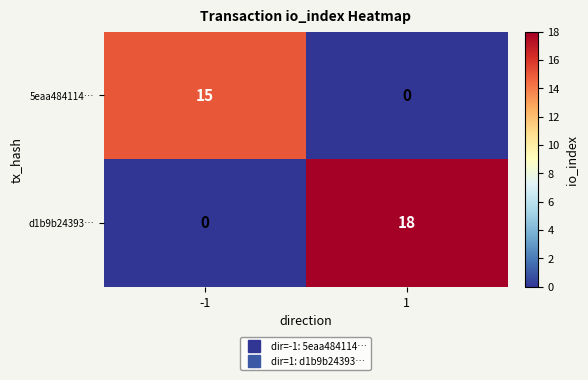

Count the number of categories in the chart.

2